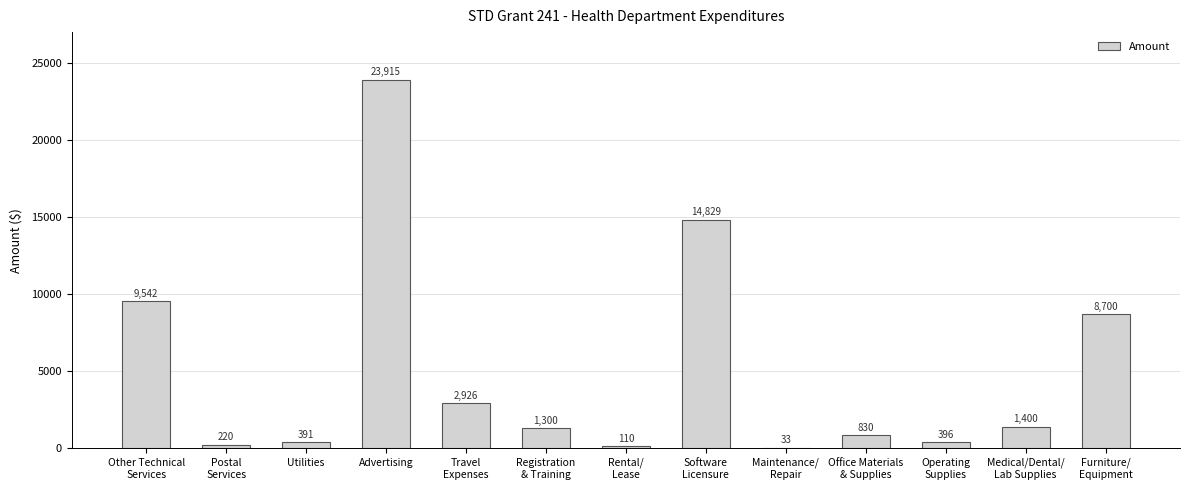

What is the difference between the values at Registration
& Training and Rental/
Lease?

1190.0